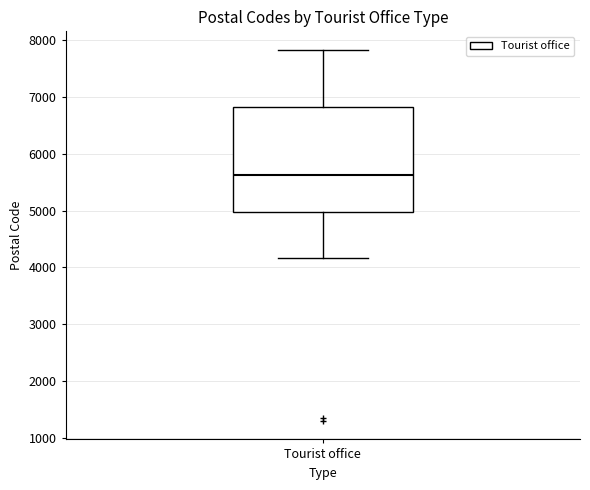

Where is the upper edge of the box for Tourist office on the y-axis? The values are not printed on the chart, so give them approximately, as read against the axis.

6800